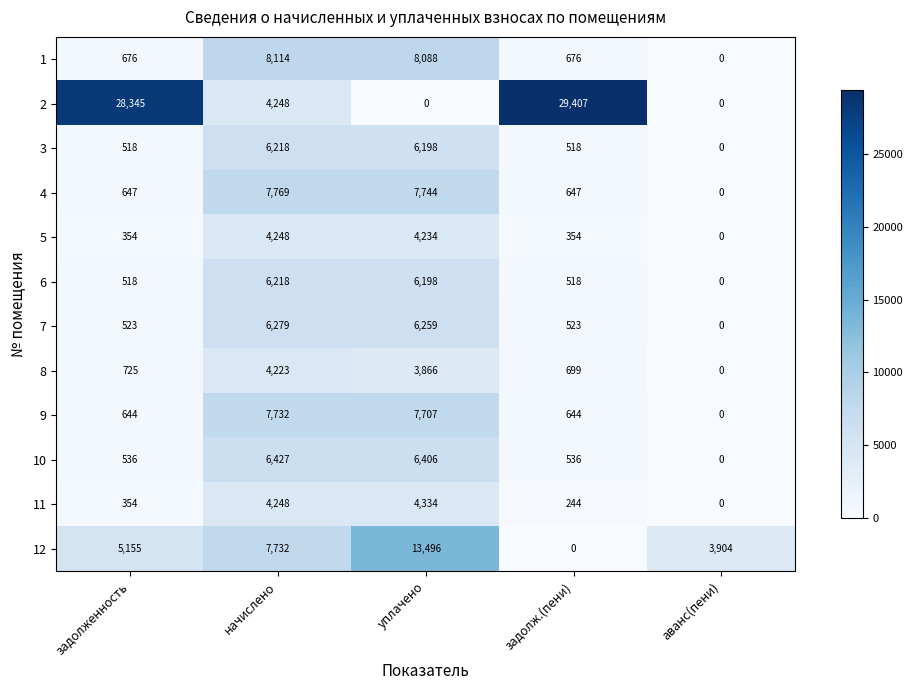

List the labels in order of 11 value, smallest first.

аванс(пени), задолж.(пени), задолженность, начислено, уплачено